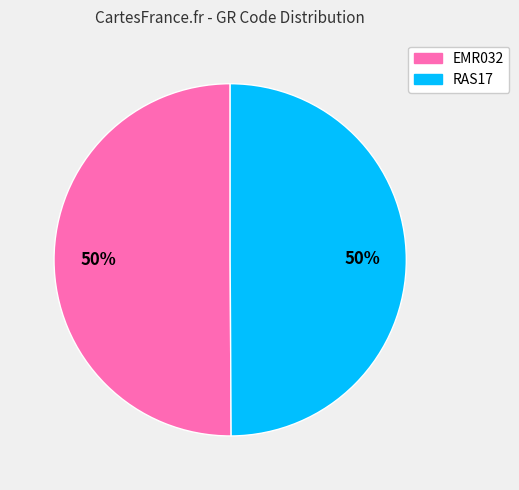

What is the ratio of the value at EMR032 to the value at RAS17?

1.0